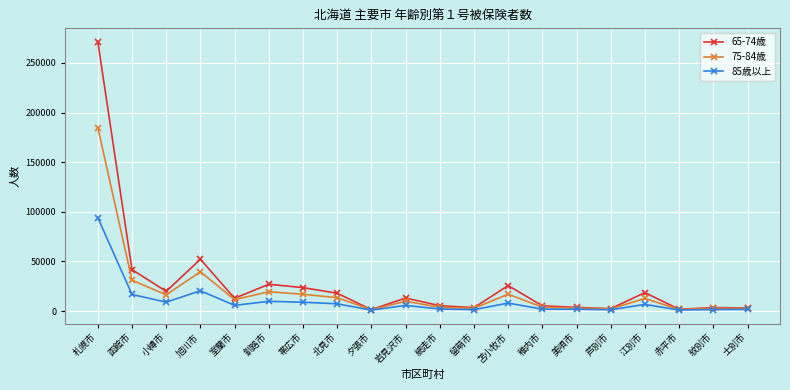

What is the total value across all series at 江別市?

37902